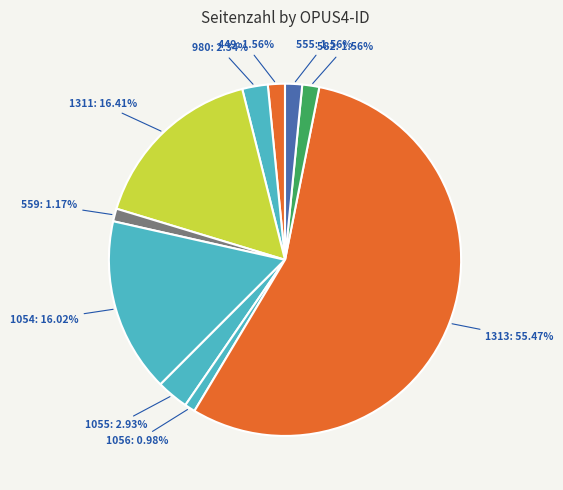

What is the largest slice in the pie chart?

1313